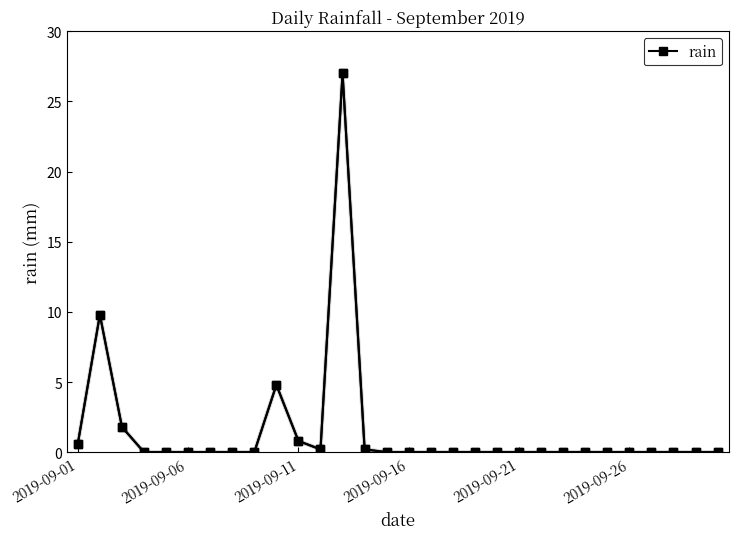

What is the average value?

1.5